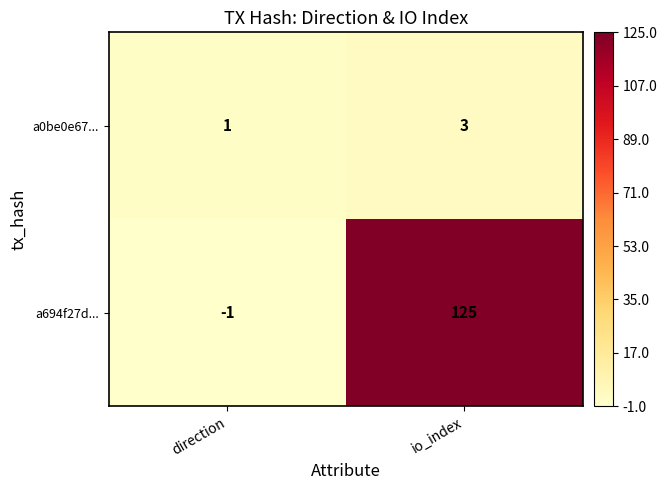

What is the sum of the a0be0e67... values at io_index and direction?

4